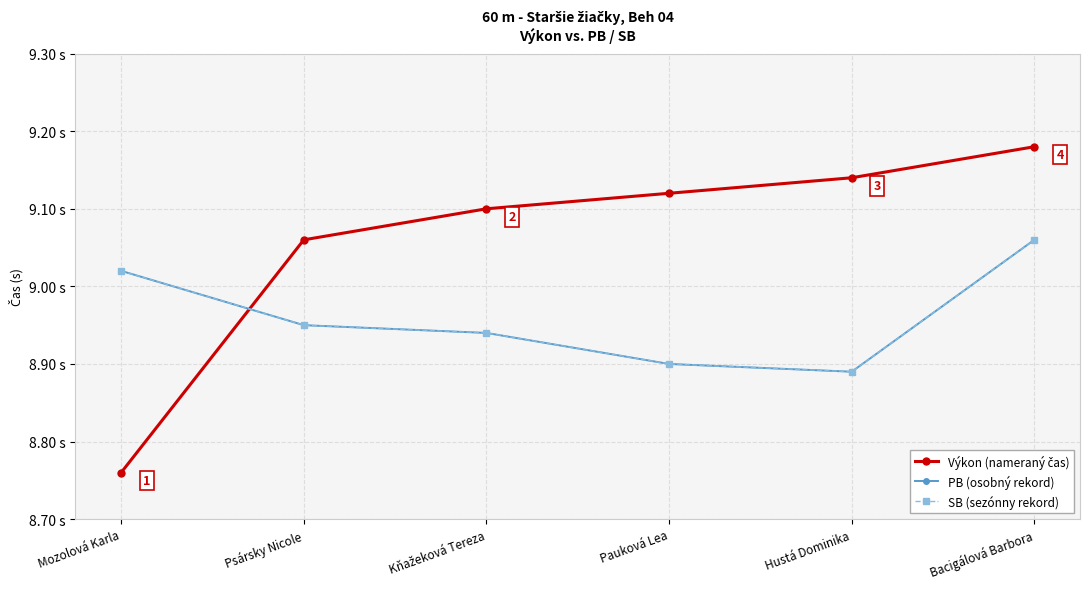

List the series in order of their peak value, highest first.

Výkon (nameraný čas), PB (osobný rekord), SB (sezónny rekord)